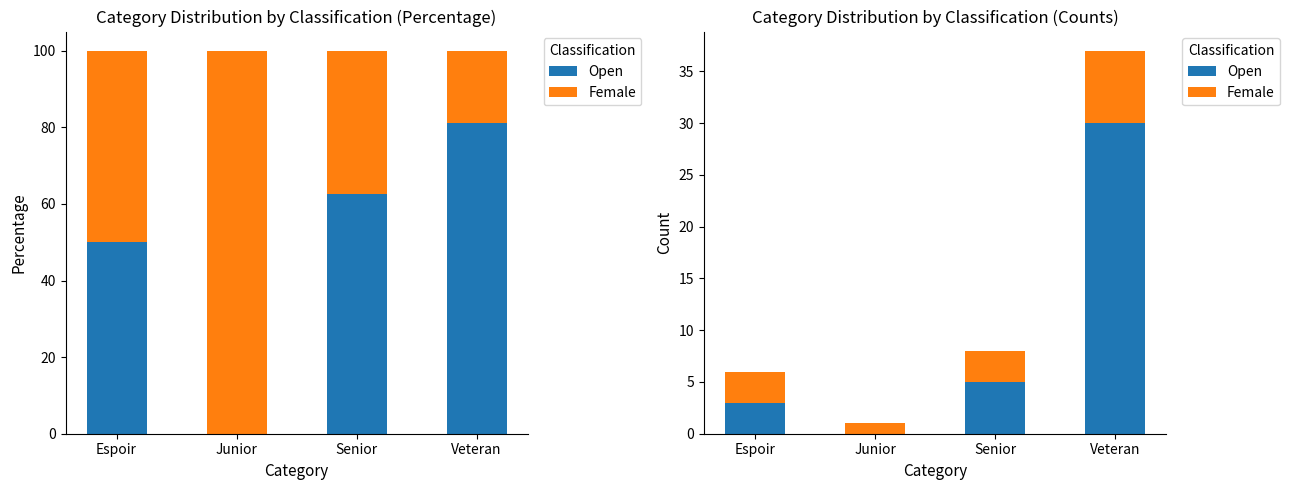

Which series has the largest total across all categories?

Open